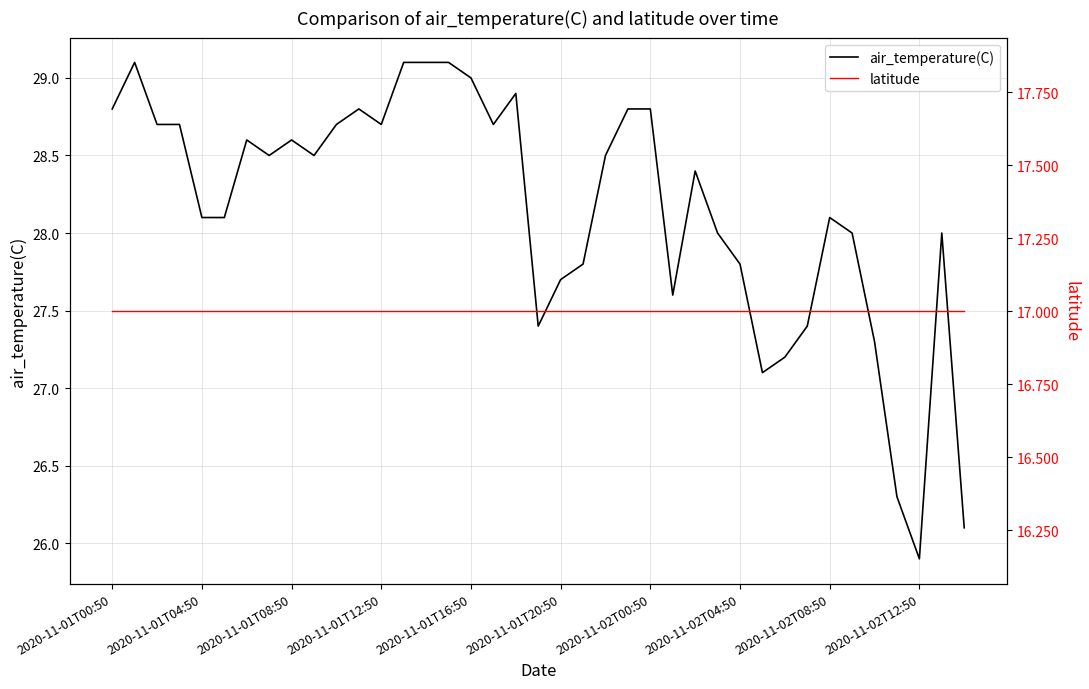

What is the maximum value for air_temperature(C)?

29.1